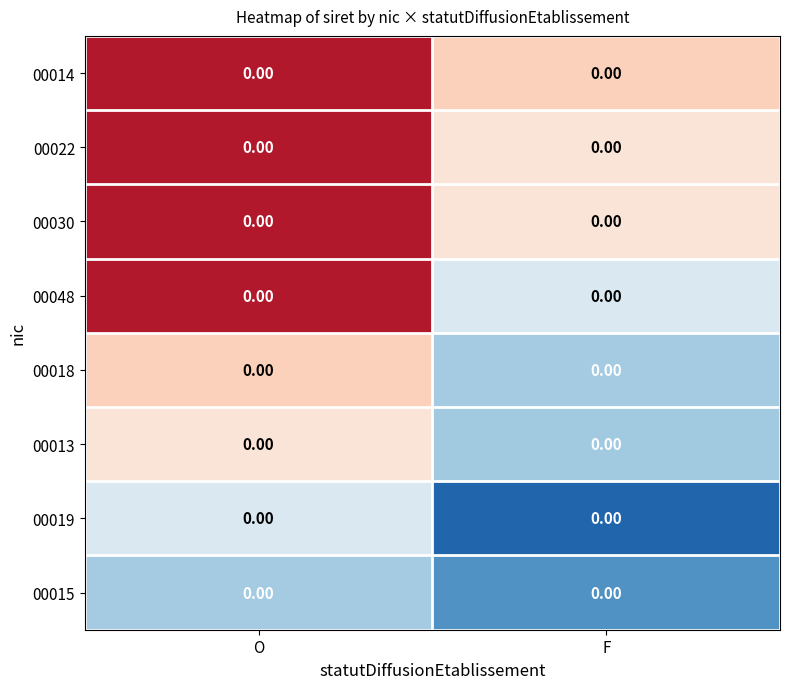

What is the difference between the highest and lowest values at F?

0.7